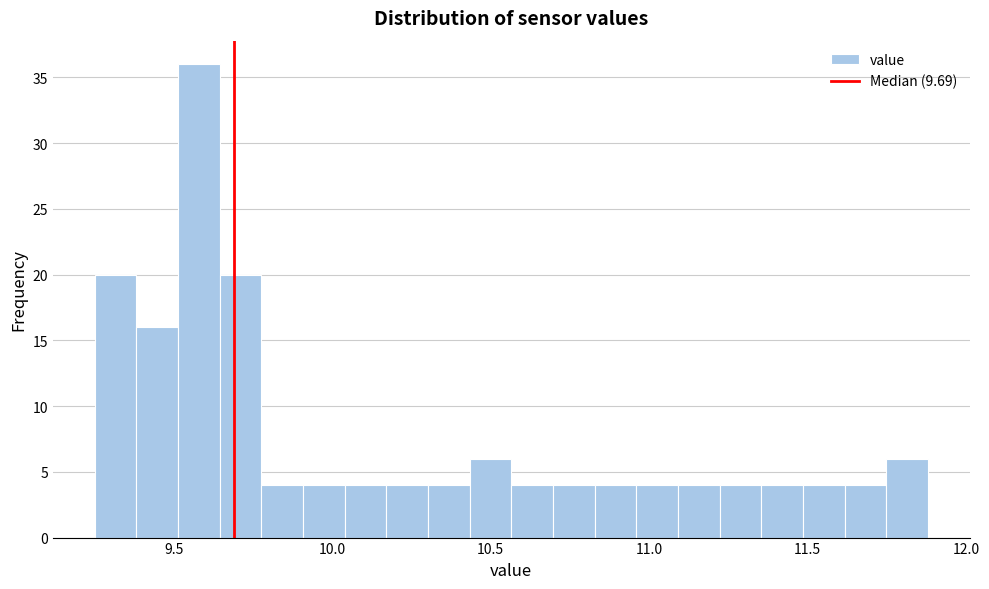

Read against the x-axis, roughly where is the centre of the tallest bar?

9.60